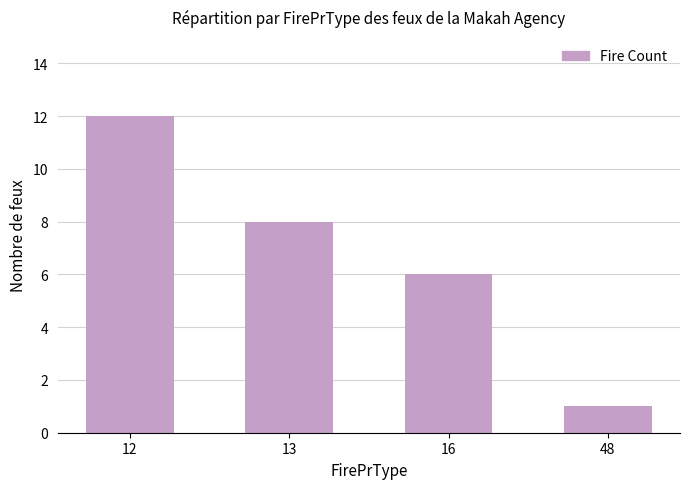

Reading right to left, extract all data points from this chart.

1	6	8	12